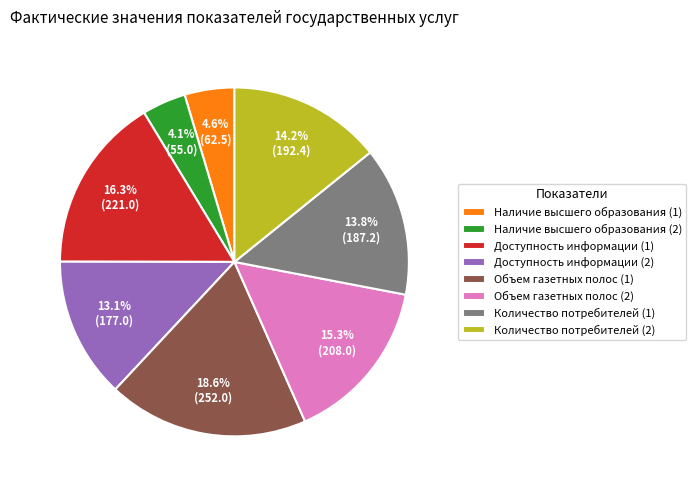

Is it true that Количество потребителей (1) is 1% of the pie?

False